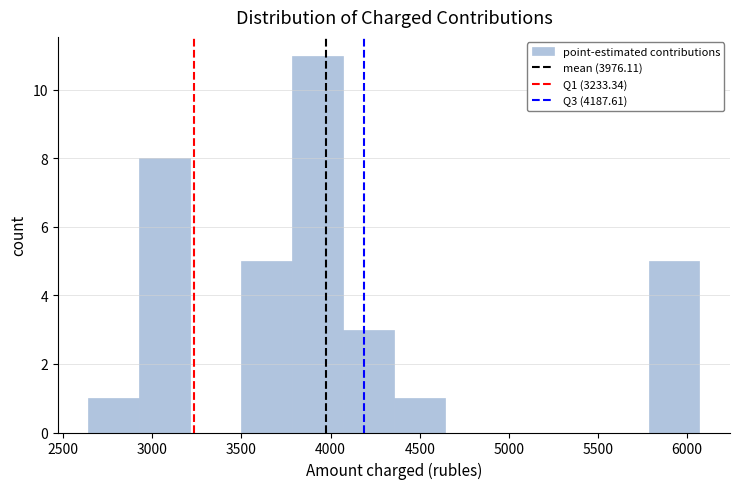

What is the height of the bar covering 4050 to 4350 on the x-axis? Neither the bar edges nor the heights are printed on the chart, so give them approximately, as read against the axes.

3